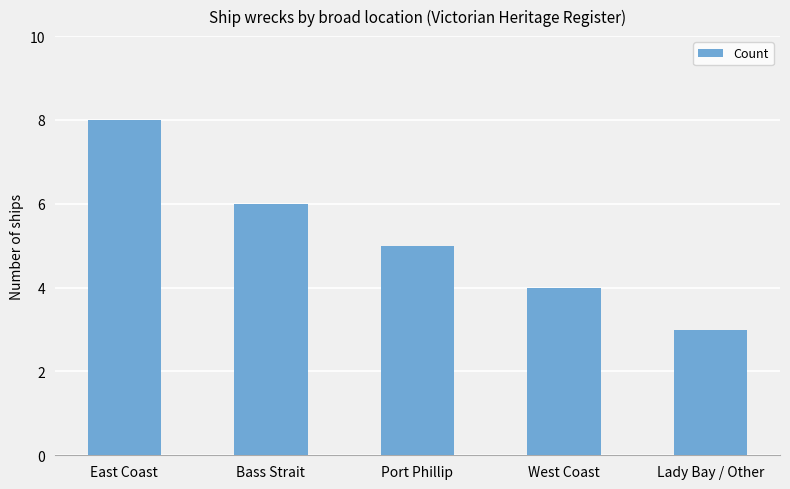

How many distinct data groups are displayed?

1